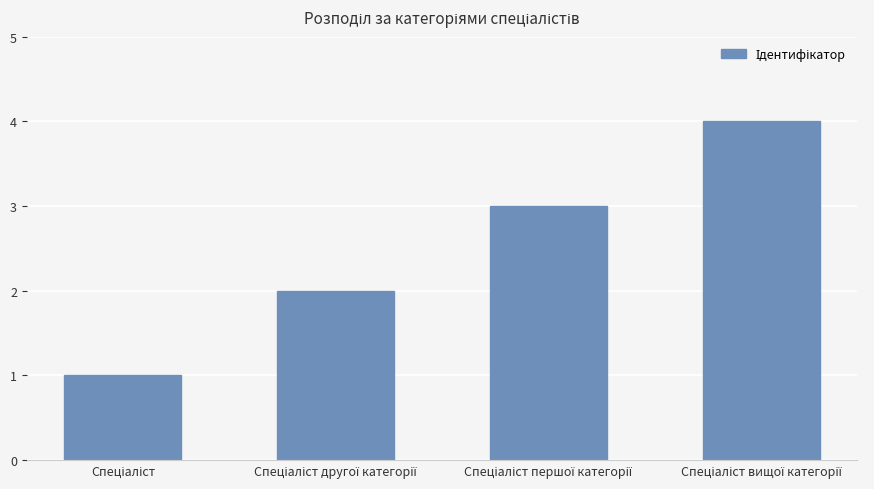

How many data points are less than 3?

2